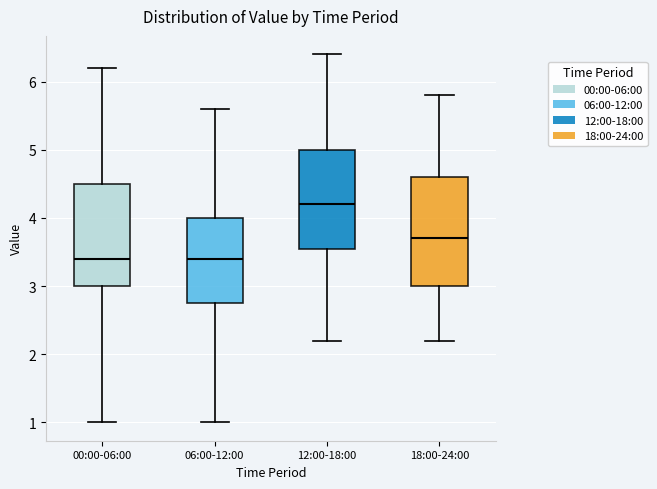

Reading left to right, transcribe this box plot: for each box, give where its median line is, the range the box spans, and where its two whiskers end, as read against the y-axis. The values are not printed on the chart, so give them approximately, as read against the axis.

00:00-06:00: median 3.4, box 3.0 to 4.5, whiskers 1.0 to 6.2
06:00-12:00: median 3.4, box 2.8 to 4.0, whiskers 1.0 to 5.6
12:00-18:00: median 4.2, box 3.6 to 5.0, whiskers 2.2 to 6.4
18:00-24:00: median 3.7, box 3.0 to 4.6, whiskers 2.2 to 5.8